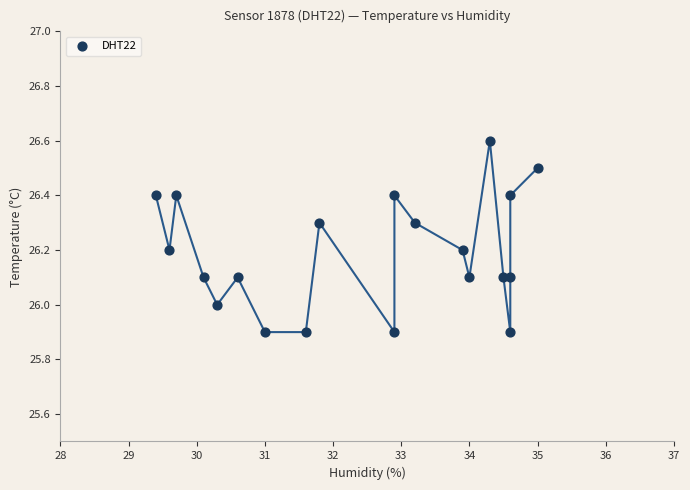

What is the range of Y values (max minus min)?

0.7